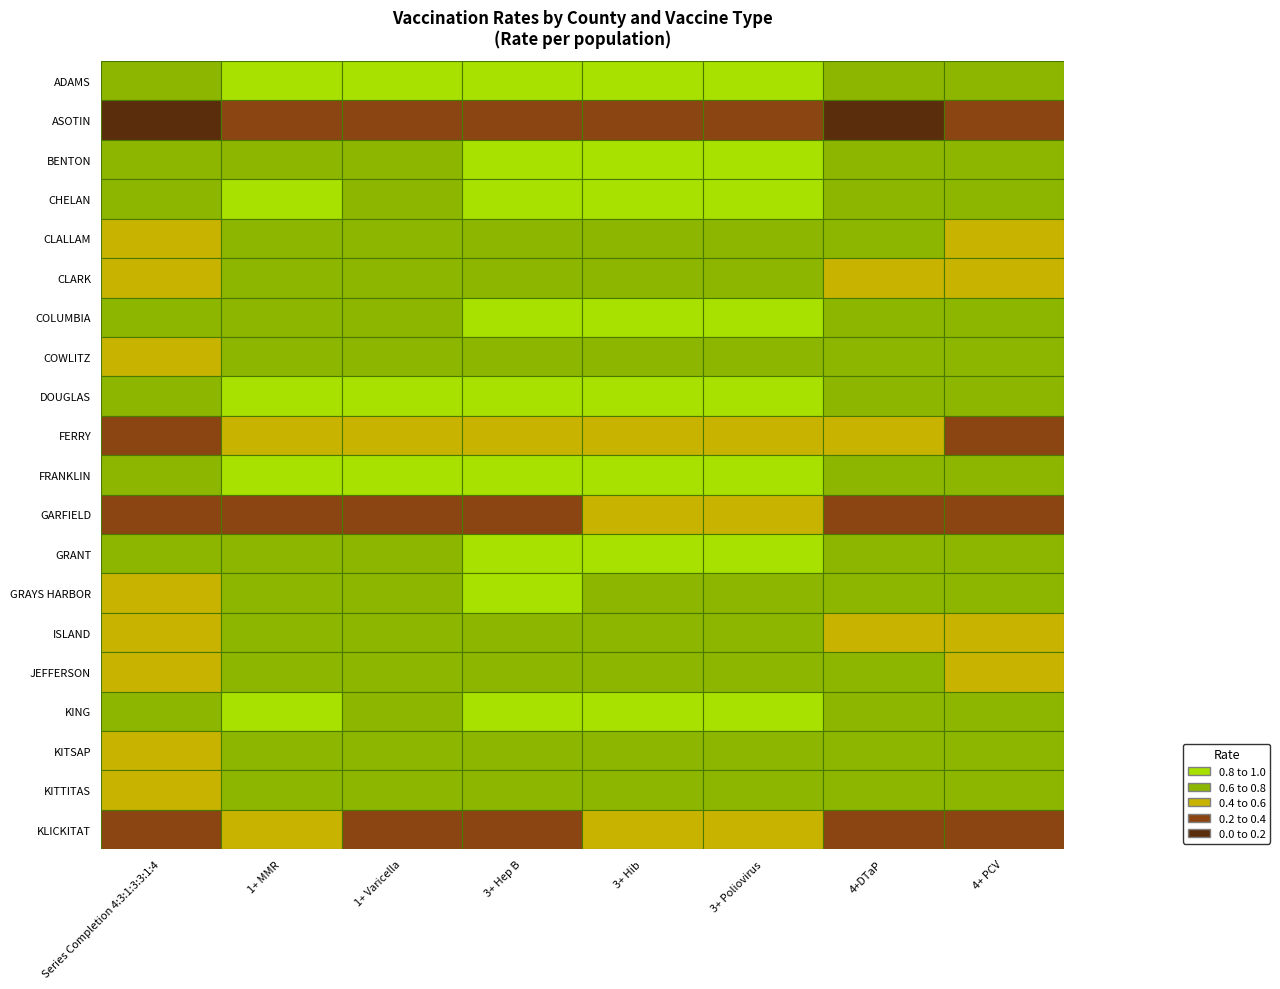

Reading left to right, transcribe all the data shown in this chart.

ADAMS: Series Completion 4:3:1:3:3:1:4=0.7	1+ MMR=0.9	1+ Varicella=0.8	3+ Hep B=0.9	3+ Hib=0.9	3+ Poliovirus=0.9	4+DTaP=0.7	4+ PCV=0.7
ASOTIN: Series Completion 4:3:1:3:3:1:4=0.2	1+ MMR=0.2	1+ Varicella=0.2	3+ Hep B=0.2	3+ Hib=0.2	3+ Poliovirus=0.2	4+DTaP=0.2	4+ PCV=0.2
BENTON: Series Completion 4:3:1:3:3:1:4=0.6	1+ MMR=0.8	1+ Varicella=0.8	3+ Hep B=0.8	3+ Hib=0.8	3+ Poliovirus=0.8	4+DTaP=0.7	4+ PCV=0.7
CHELAN: Series Completion 4:3:1:3:3:1:4=0.7	1+ MMR=0.8	1+ Varicella=0.8	3+ Hep B=0.8	3+ Hib=0.8	3+ Poliovirus=0.8	4+DTaP=0.7	4+ PCV=0.7
CLALLAM: Series Completion 4:3:1:3:3:1:4=0.5	1+ MMR=0.7	1+ Varicella=0.7	3+ Hep B=0.7	3+ Hib=0.7	3+ Poliovirus=0.7	4+DTaP=0.6	4+ PCV=0.6
CLARK: Series Completion 4:3:1:3:3:1:4=0.5	1+ MMR=0.7	1+ Varicella=0.7	3+ Hep B=0.7	3+ Hib=0.7	3+ Poliovirus=0.7	4+DTaP=0.6	4+ PCV=0.5
COLUMBIA: Series Completion 4:3:1:3:3:1:4=0.6	1+ MMR=0.8	1+ Varicella=0.7	3+ Hep B=0.8	3+ Hib=0.9	3+ Poliovirus=0.9	4+DTaP=0.7	4+ PCV=0.7
COWLITZ: Series Completion 4:3:1:3:3:1:4=0.6	1+ MMR=0.8	1+ Varicella=0.7	3+ Hep B=0.8	3+ Hib=0.8	3+ Poliovirus=0.8	4+DTaP=0.6	4+ PCV=0.6
DOUGLAS: Series Completion 4:3:1:3:3:1:4=0.7	1+ MMR=0.8	1+ Varicella=0.8	3+ Hep B=0.9	3+ Hib=0.9	3+ Poliovirus=0.9	4+DTaP=0.8	4+ PCV=0.7
FERRY: Series Completion 4:3:1:3:3:1:4=0.3	1+ MMR=0.6	1+ Varicella=0.5	3+ Hep B=0.6	3+ Hib=0.5	3+ Poliovirus=0.5	4+DTaP=0.5	4+ PCV=0.4
FRANKLIN: Series Completion 4:3:1:3:3:1:4=0.7	1+ MMR=0.8	1+ Varicella=0.8	3+ Hep B=0.8	3+ Hib=0.8	3+ Poliovirus=0.8	4+DTaP=0.7	4+ PCV=0.7
GARFIELD: Series Completion 4:3:1:3:3:1:4=0.3	1+ MMR=0.3	1+ Varicella=0.3	3+ Hep B=0.4	3+ Hib=0.4	3+ Poliovirus=0.4	4+DTaP=0.3	4+ PCV=0.3
GRANT: Series Completion 4:3:1:3:3:1:4=0.6	1+ MMR=0.8	1+ Varicella=0.8	3+ Hep B=0.8	3+ Hib=0.8	3+ Poliovirus=0.8	4+DTaP=0.7	4+ PCV=0.7
GRAYS HARBOR: Series Completion 4:3:1:3:3:1:4=0.6	1+ MMR=0.8	1+ Varicella=0.8	3+ Hep B=0.8	3+ Hib=0.8	3+ Poliovirus=0.8	4+DTaP=0.7	4+ PCV=0.6
ISLAND: Series Completion 4:3:1:3:3:1:4=0.5	1+ MMR=0.7	1+ Varicella=0.6	3+ Hep B=0.6	3+ Hib=0.6	3+ Poliovirus=0.6	4+DTaP=0.5	4+ PCV=0.5
JEFFERSON: Series Completion 4:3:1:3:3:1:4=0.5	1+ MMR=0.7	1+ Varicella=0.7	3+ Hep B=0.7	3+ Hib=0.7	3+ Poliovirus=0.7	4+DTaP=0.6	4+ PCV=0.6
KING: Series Completion 4:3:1:3:3:1:4=0.6	1+ MMR=0.8	1+ Varicella=0.8	3+ Hep B=0.8	3+ Hib=0.8	3+ Poliovirus=0.8	4+DTaP=0.7	4+ PCV=0.7
KITSAP: Series Completion 4:3:1:3:3:1:4=0.6	1+ MMR=0.7	1+ Varicella=0.7	3+ Hep B=0.8	3+ Hib=0.7	3+ Poliovirus=0.7	4+DTaP=0.6	4+ PCV=0.6
KITTITAS: Series Completion 4:3:1:3:3:1:4=0.6	1+ MMR=0.7	1+ Varicella=0.7	3+ Hep B=0.8	3+ Hib=0.8	3+ Poliovirus=0.8	4+DTaP=0.6	4+ PCV=0.6
KLICKITAT: Series Completion 4:3:1:3:3:1:4=0.3	1+ MMR=0.4	1+ Varicella=0.4	3+ Hep B=0.4	3+ Hib=0.4	3+ Poliovirus=0.4	4+DTaP=0.3	4+ PCV=0.3